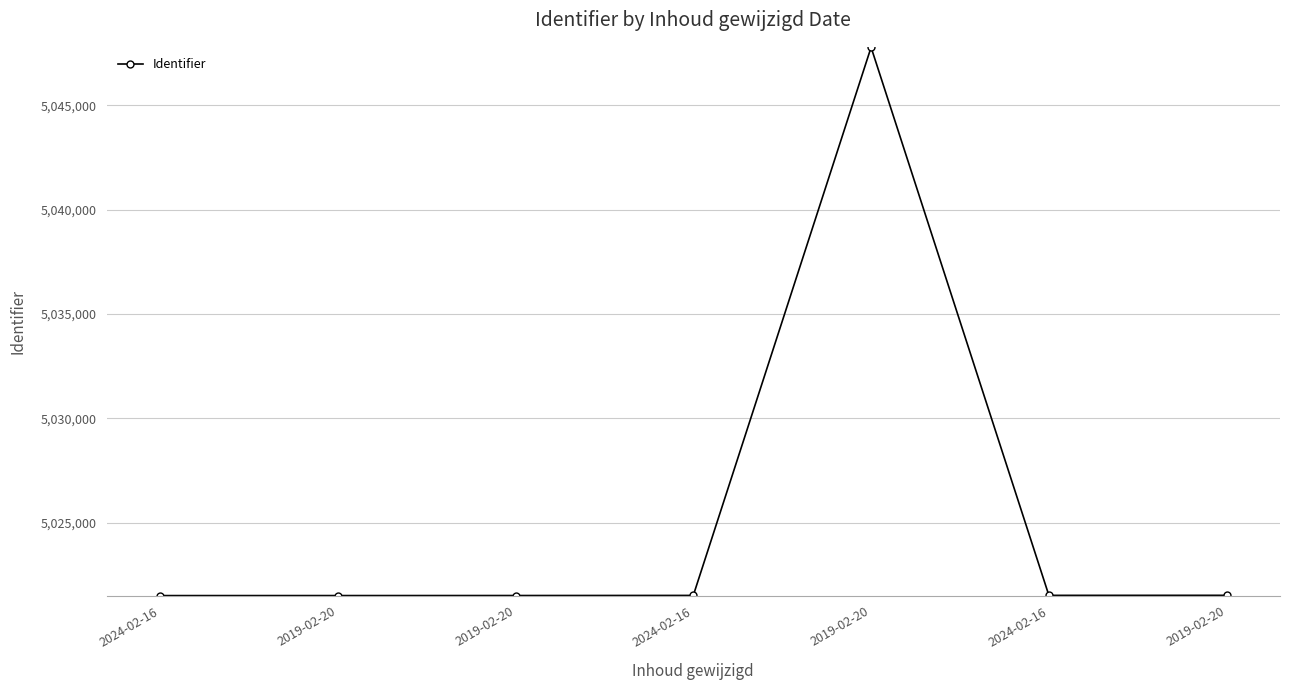

What is the smallest value displayed?

5021508